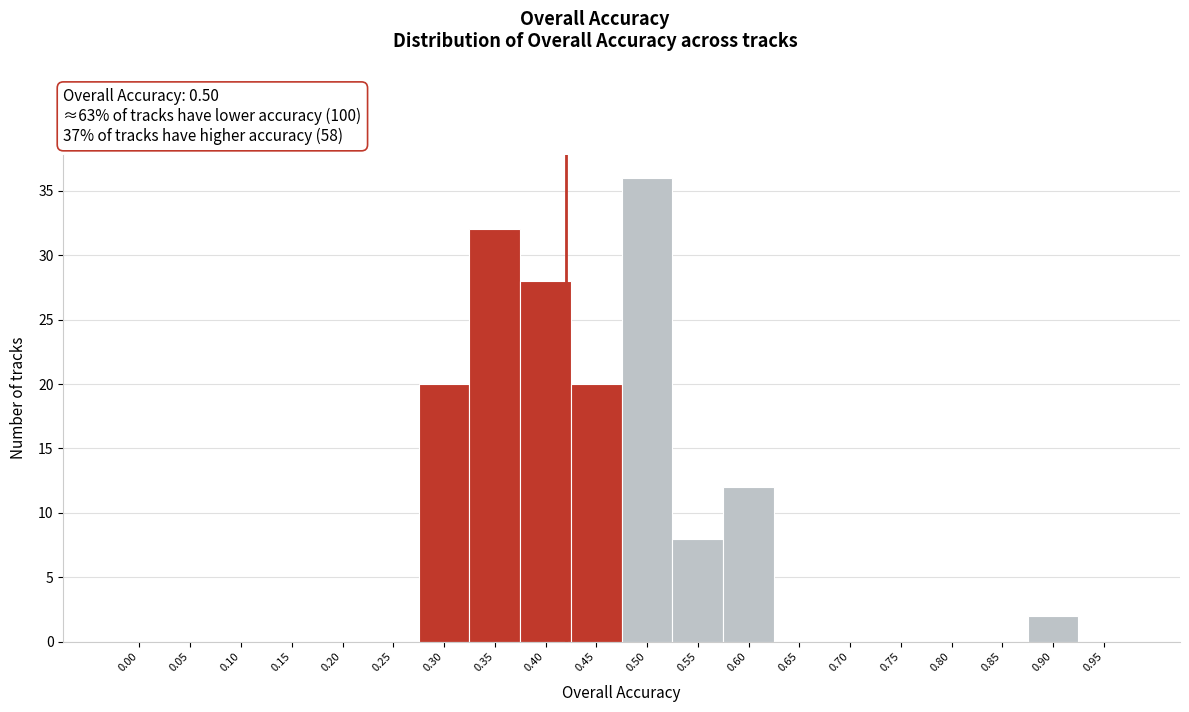

Reading left to right, transcribe all the data shown in this chart.

0.00=0	0.05=0	0.10=0	0.15=0	0.20=0	0.25=0	0.30=20	0.35=32	0.40=28	0.45=20	0.50=36	0.55=8	0.60=12	0.65=0	0.70=0	0.75=0	0.80=0	0.85=0	0.90=2	0.95=0